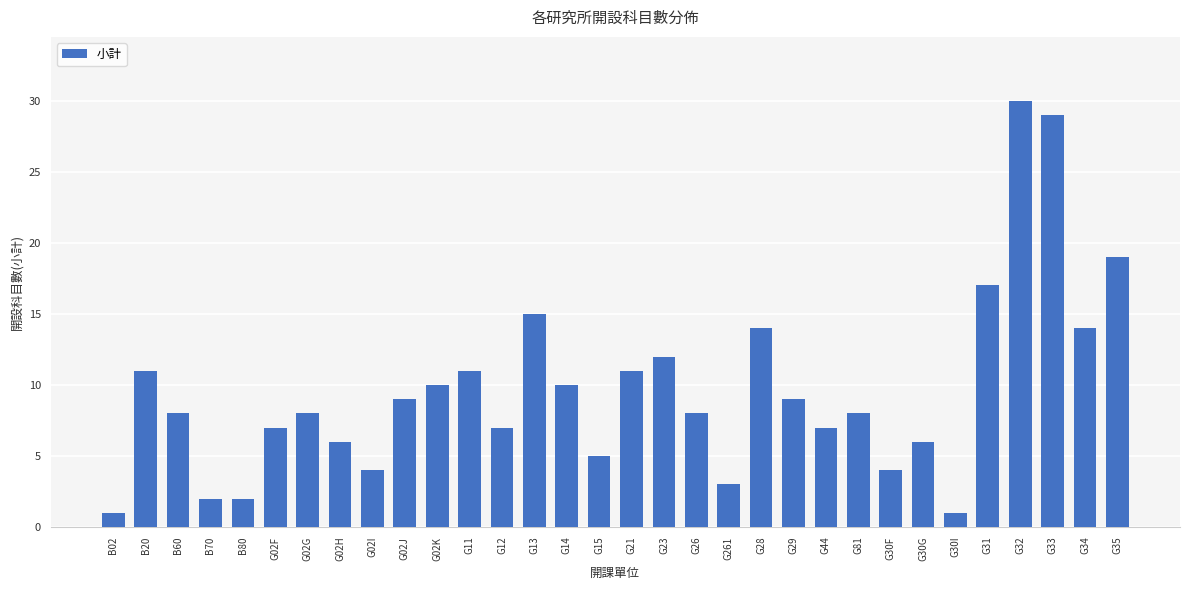

What is the smallest value displayed?

1